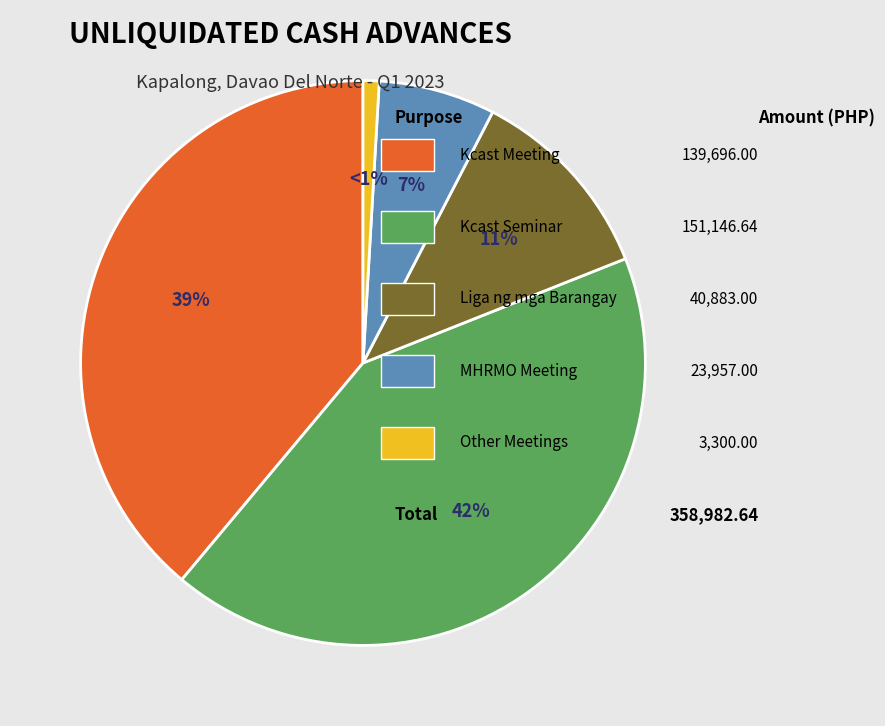

Is there a majority slice in this chart?

No